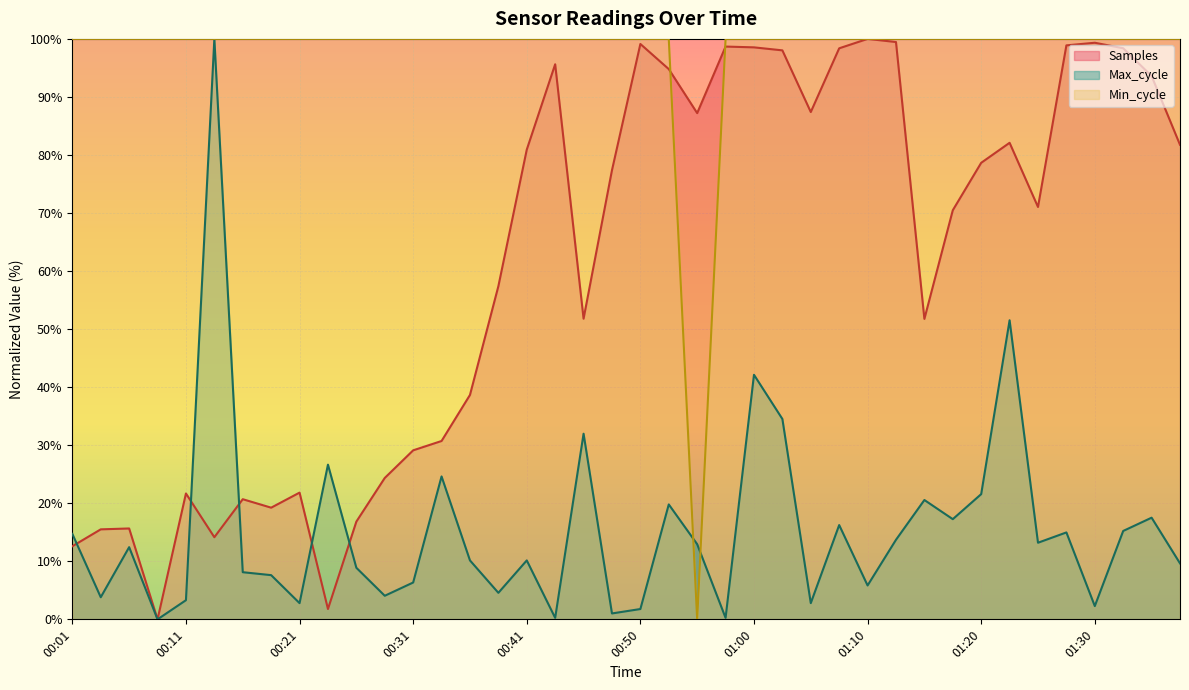

Which series has the widest spread of values?

Samples